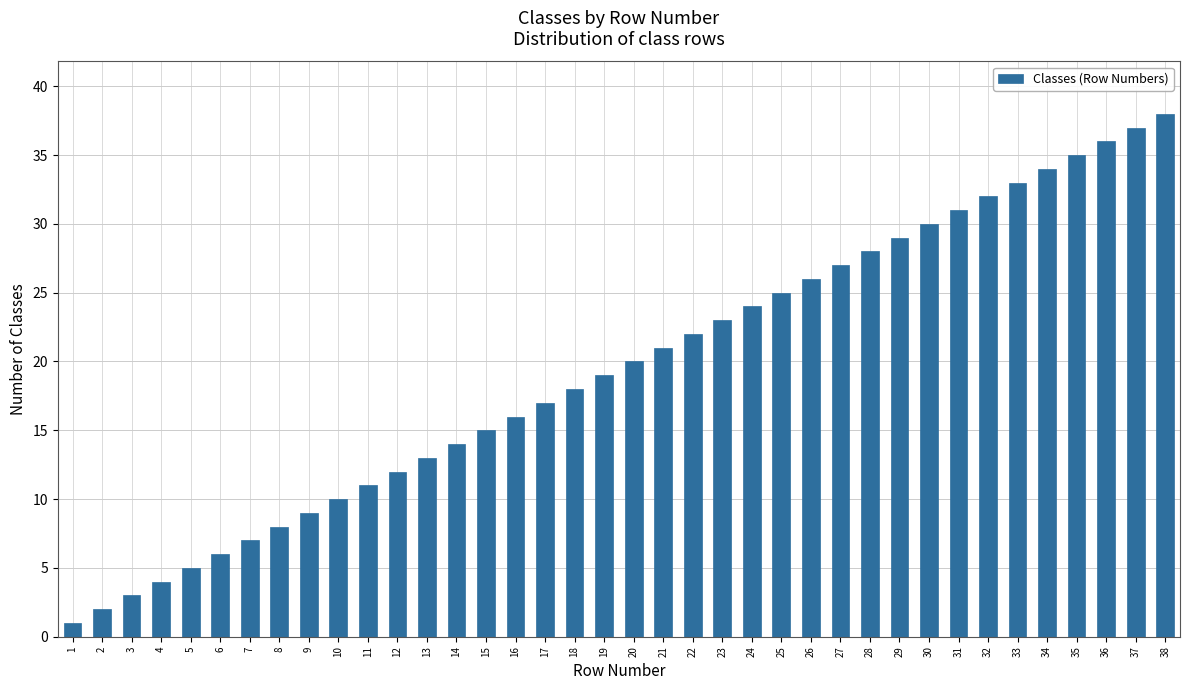

At which category does the chart reach its peak across all series?

38